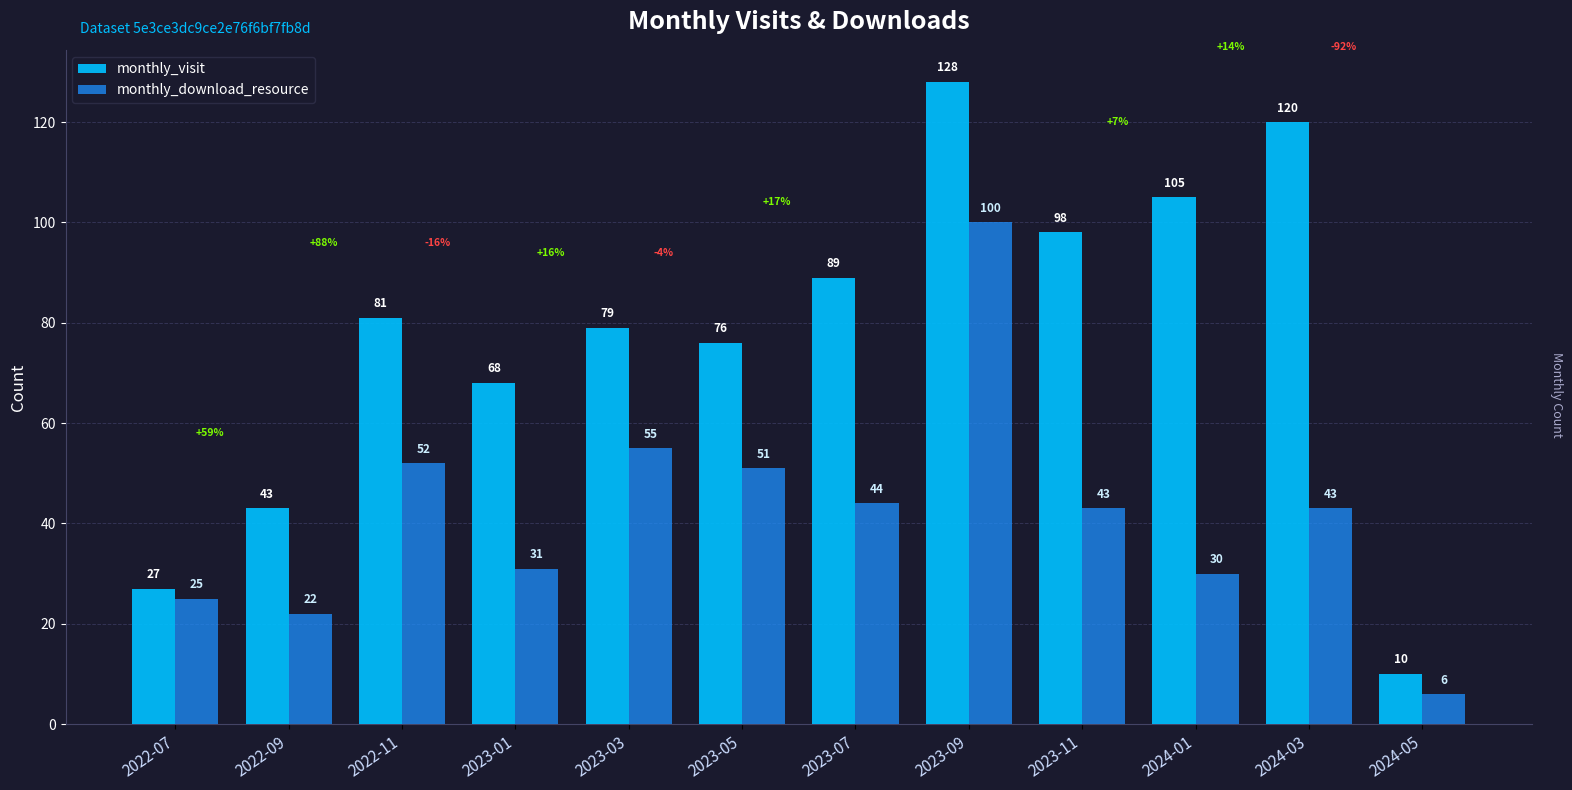

Does the chart contain any negative values?

No